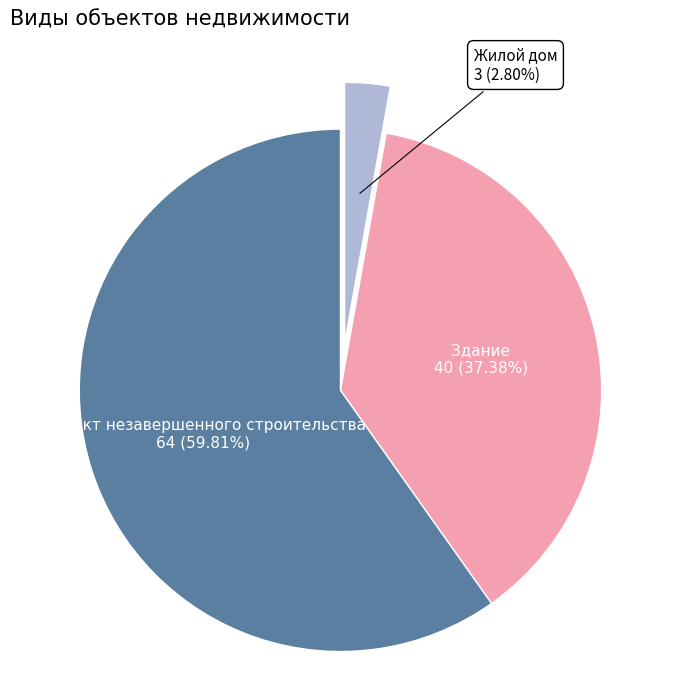

Is there a majority slice in this chart?

Yes